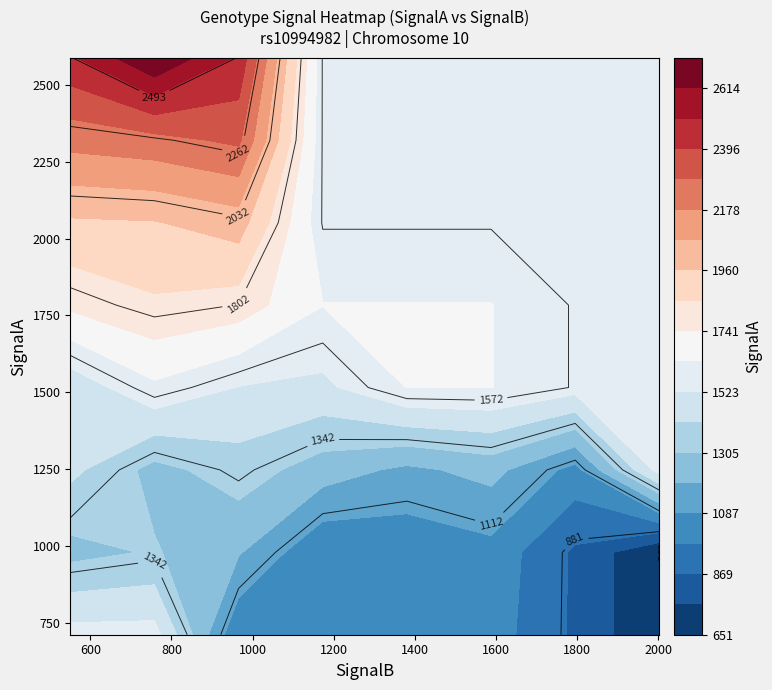

What is the maximum value shown in the chart?

2722.8